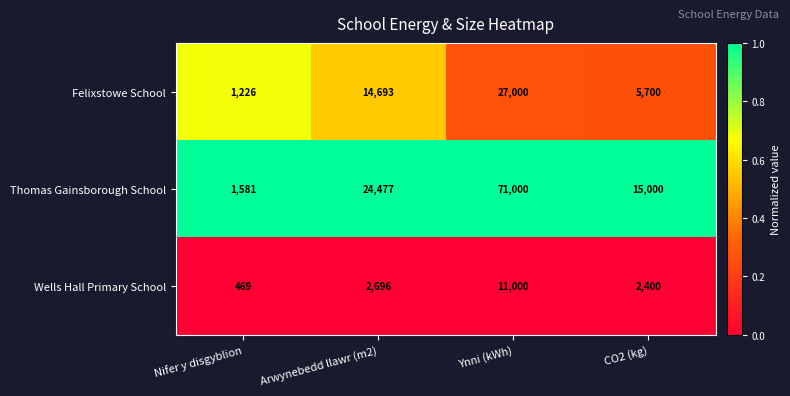

How many series are shown in this chart?

3